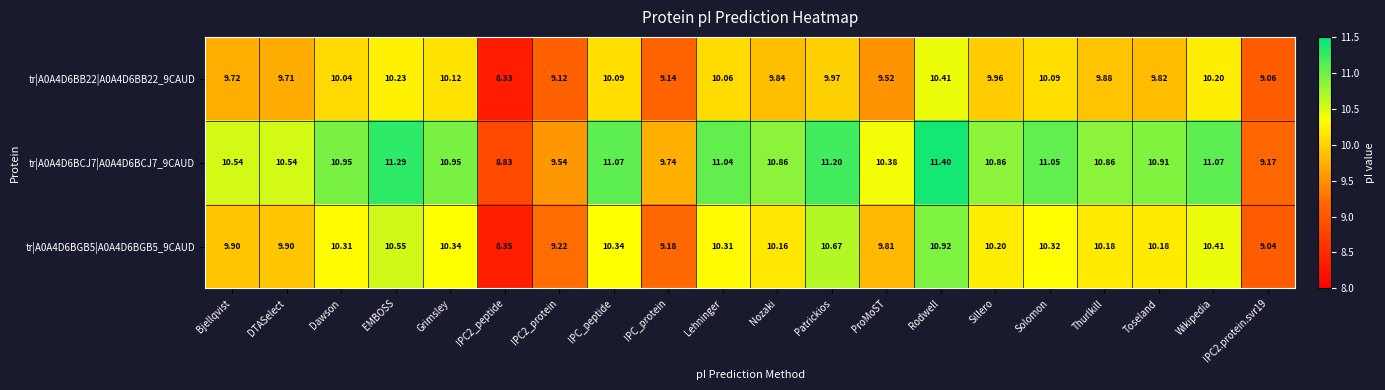

At which category does the chart reach its peak across all series?

Rodwell